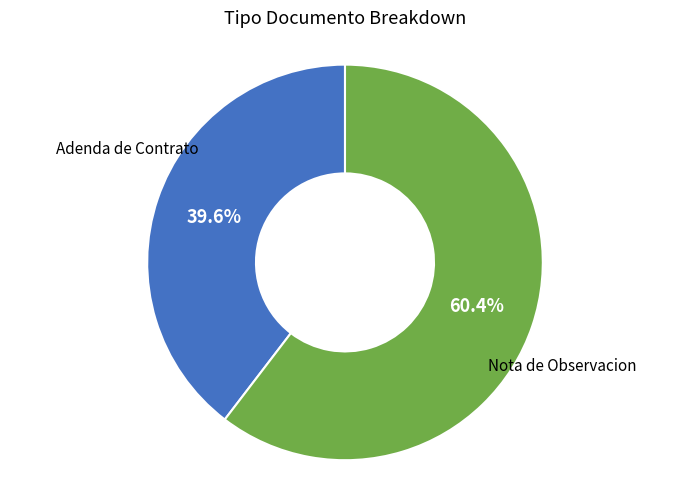

Is there a majority slice in this chart?

Yes